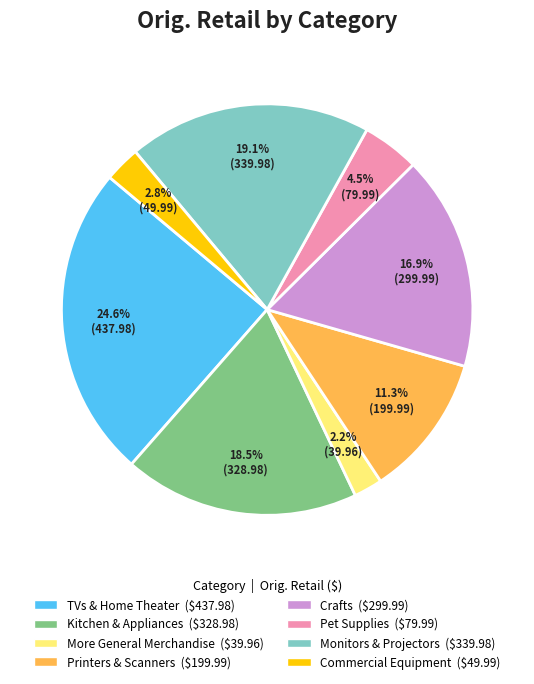

Rank the categories by value from highest to lowest.

TVs & Home Theater, Monitors & Projectors, Kitchen & Appliances, Crafts, Printers & Scanners, Pet Supplies, Commercial Equipment, More General Merchandise